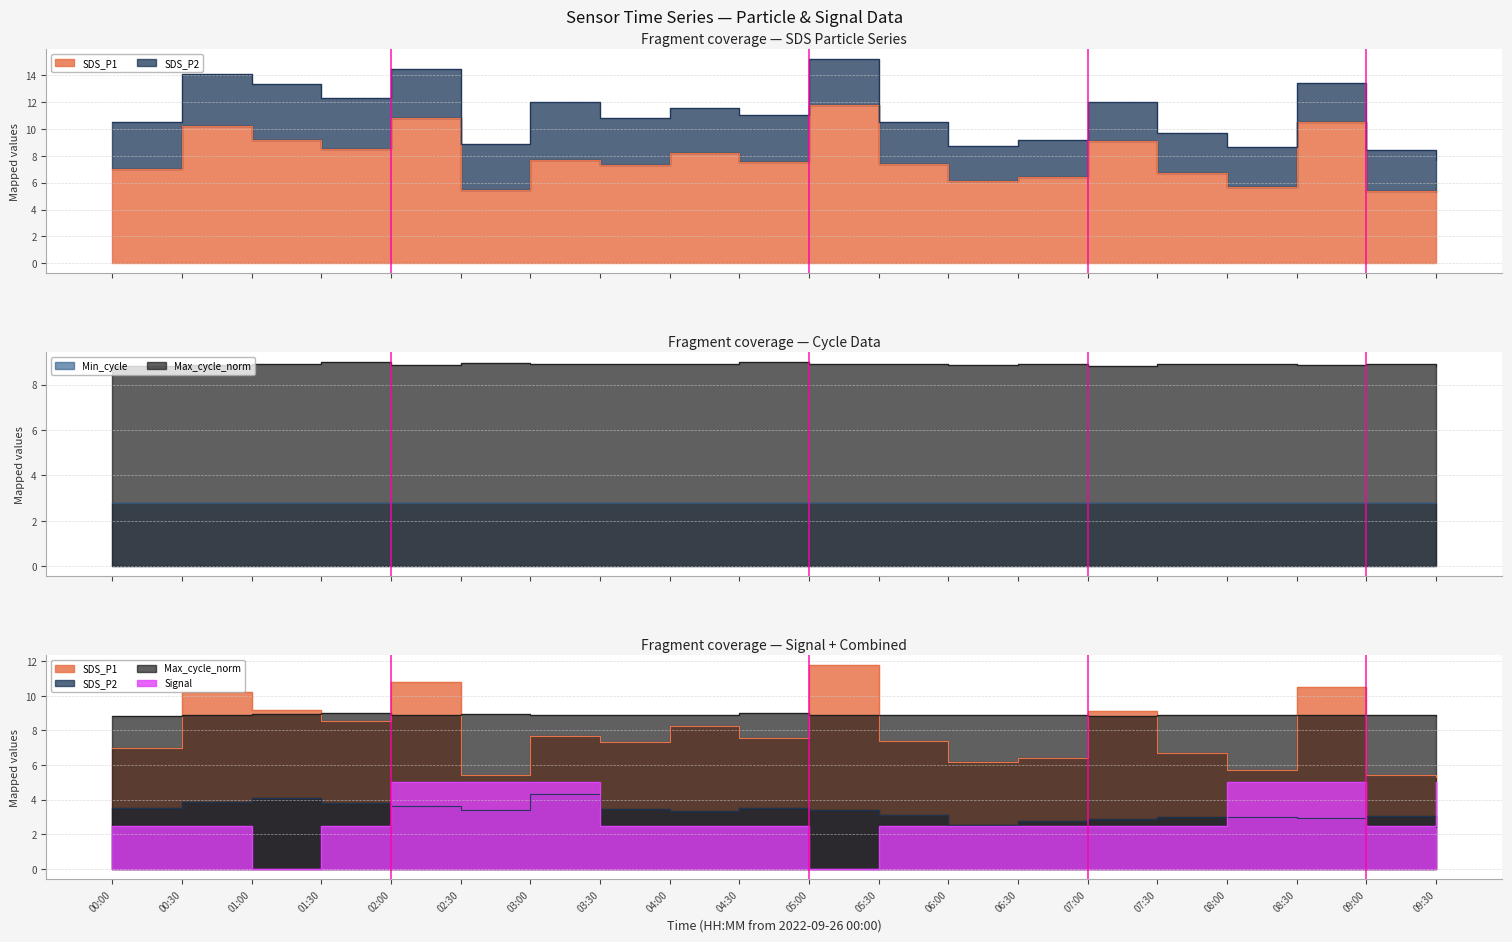

The value of SDS_P1 at 02:00 is 14.4. True or false?

False